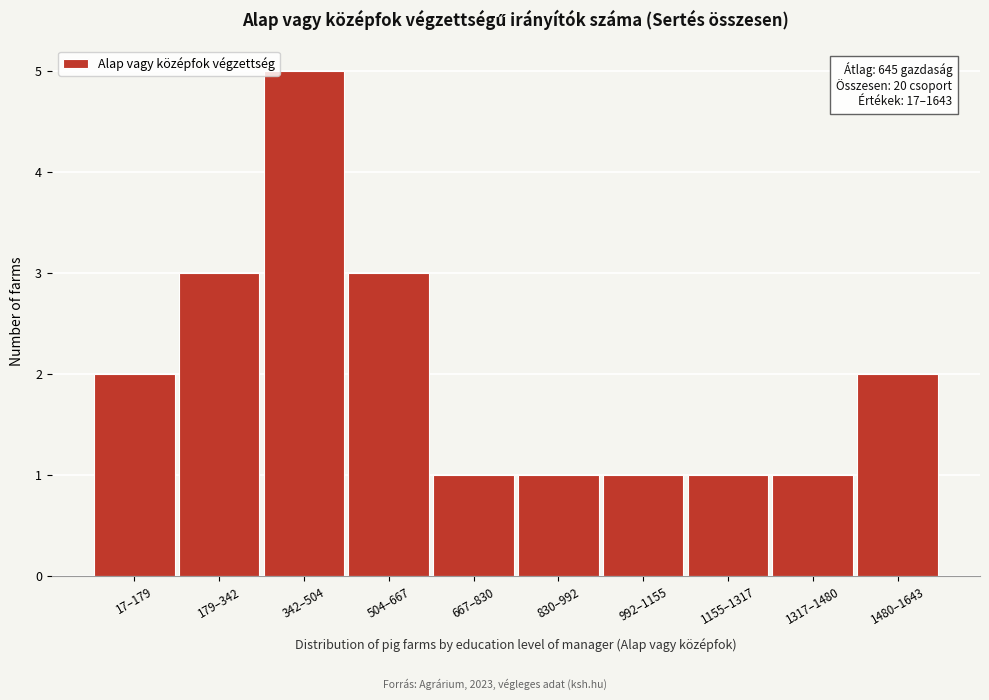

Reading left to right, transcribe all the data shown in this chart.

17–179=2	179–342=3	342–504=5	504–667=3	667–830=1	830–992=1	992–1155=1	1155–1317=1	1317–1480=1	1480–1643=2